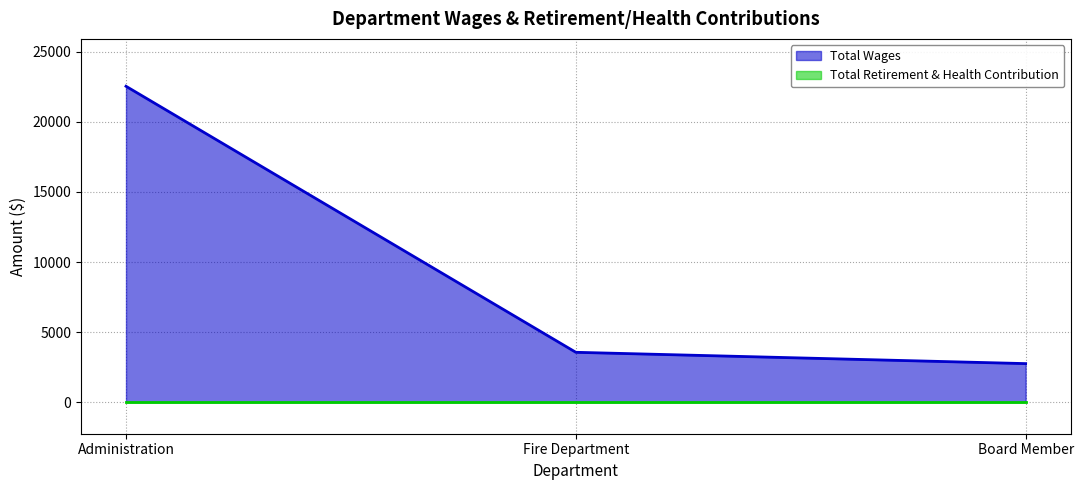

Where is the data nearest to the value 12647?

Fire Department